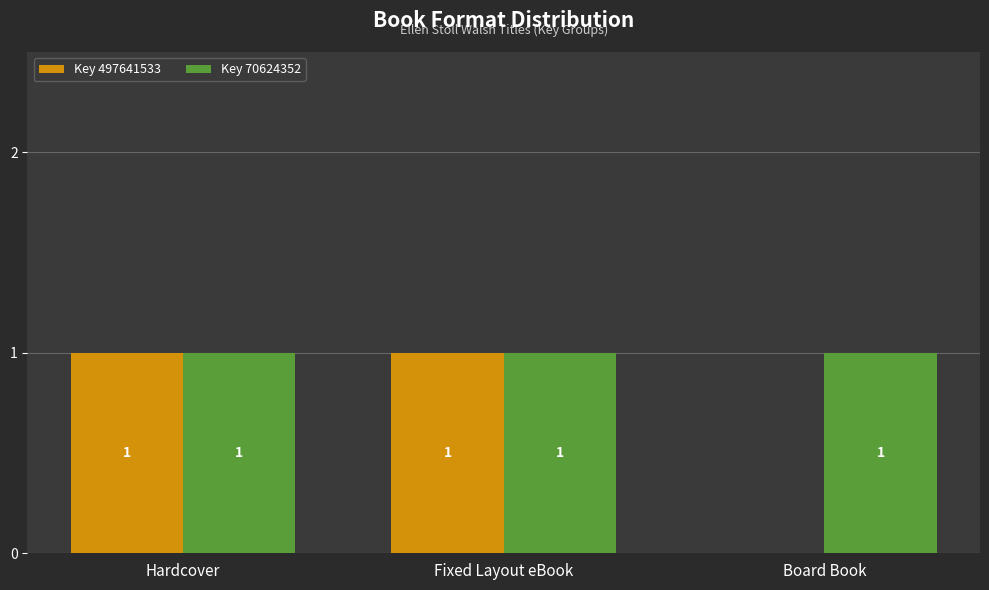

How many Key 497641533 values are between 0 and 1?

3